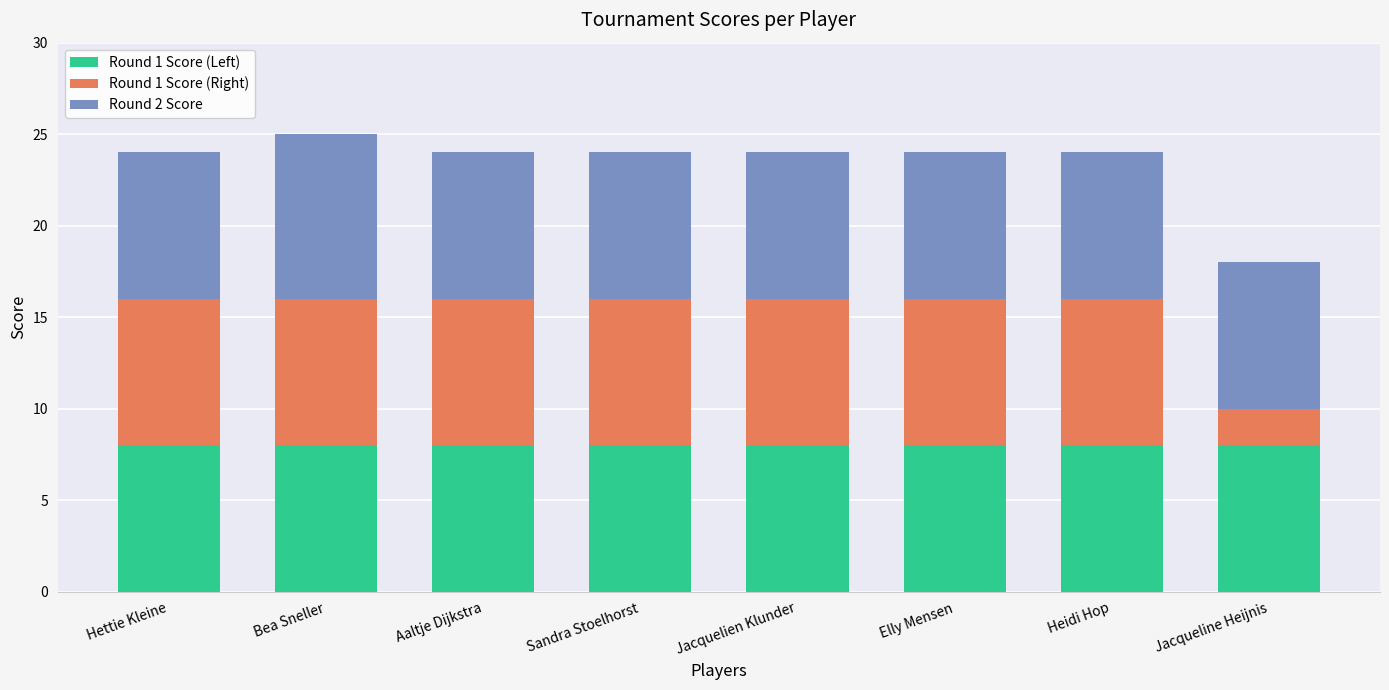

What is the total value across all series at Heidi Hop?

24